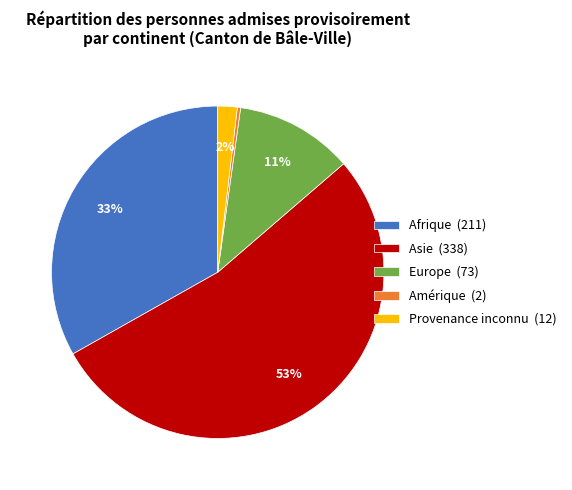

Is there any slice that represents more than half of the pie?

Yes